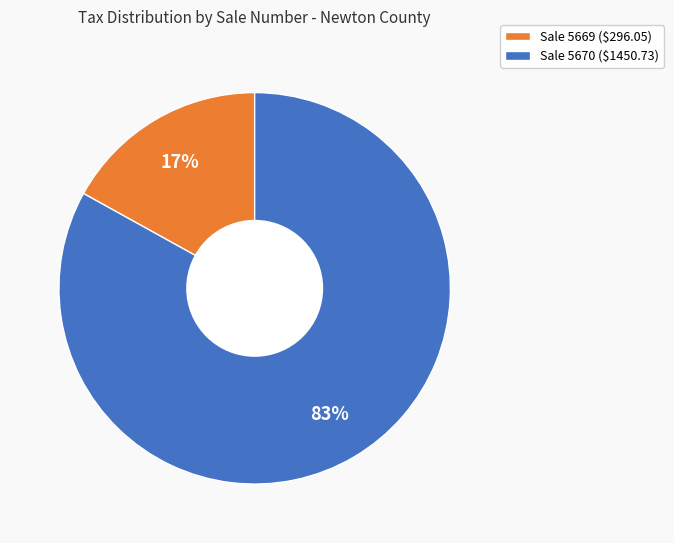

Is there any slice that represents more than half of the pie?

Yes